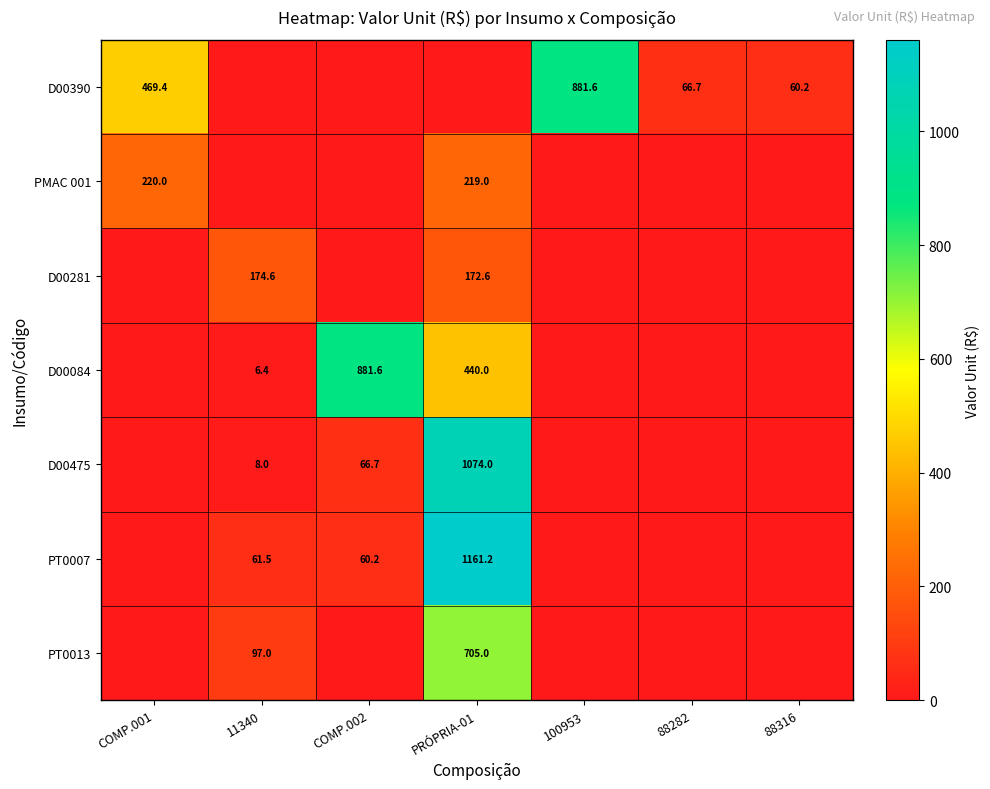

At which category is the sum across all series the highest?

PRÓPRIA-01